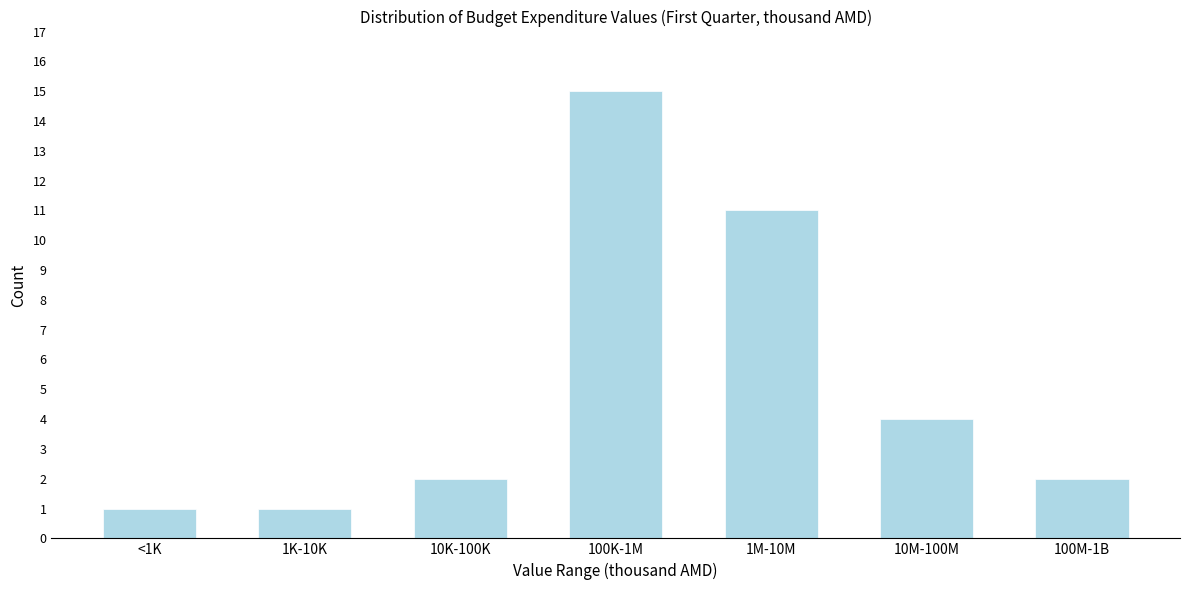

Reading left to right, what are all the values shown in this chart?

1	1	2	15	11	4	2